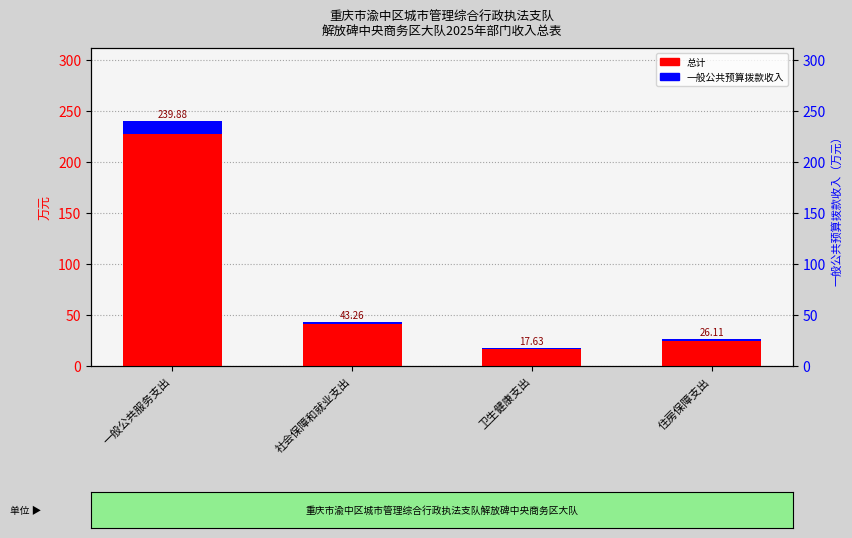

The 一般公共预算拨款收入 series shows 0.5 at 卫生健康支出. True or false?

False